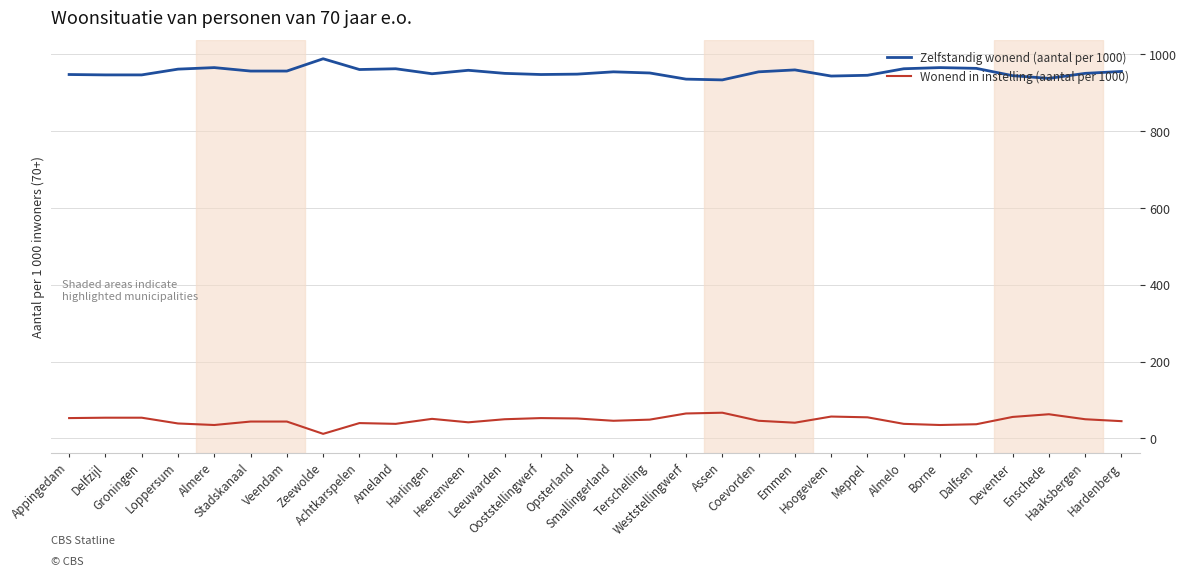

Does the chart display data point markers on the line(s)?

No